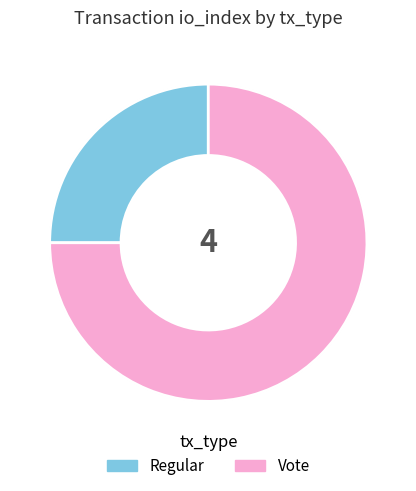

Is Regular the majority of the pie?

No